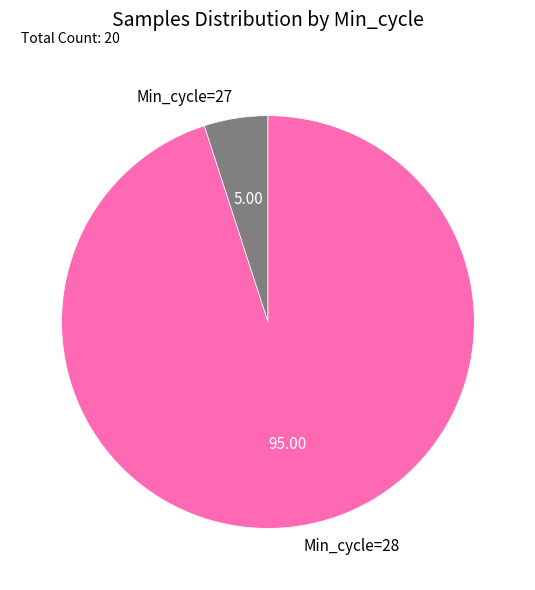

Do Min_cycle=28 and Min_cycle=27 together represent more than half of the pie?

Yes